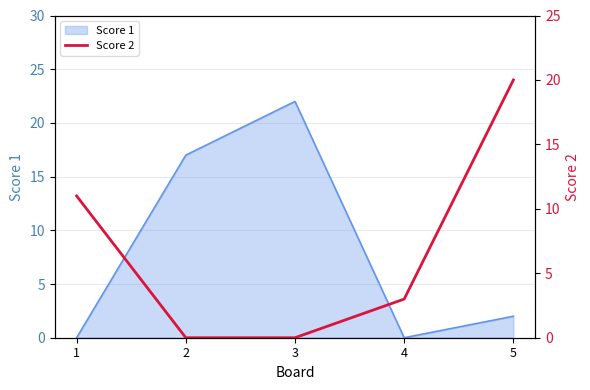

Which label corresponds to the smallest value in the chart?

2